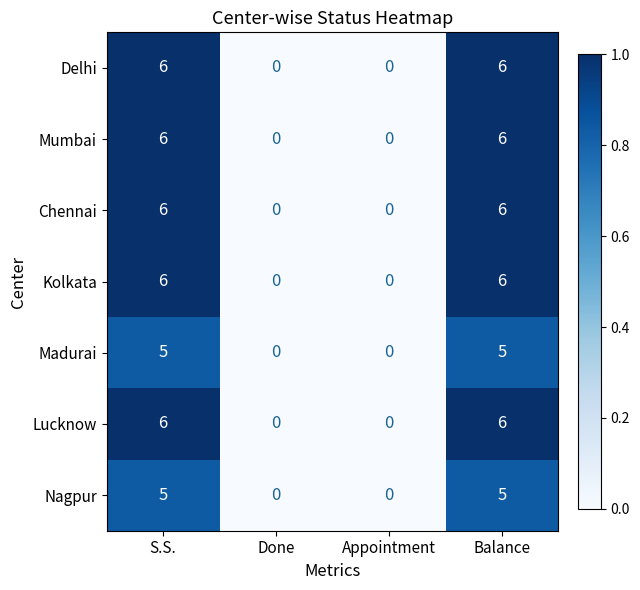

What is the approximate value of Delhi at Balance?

6